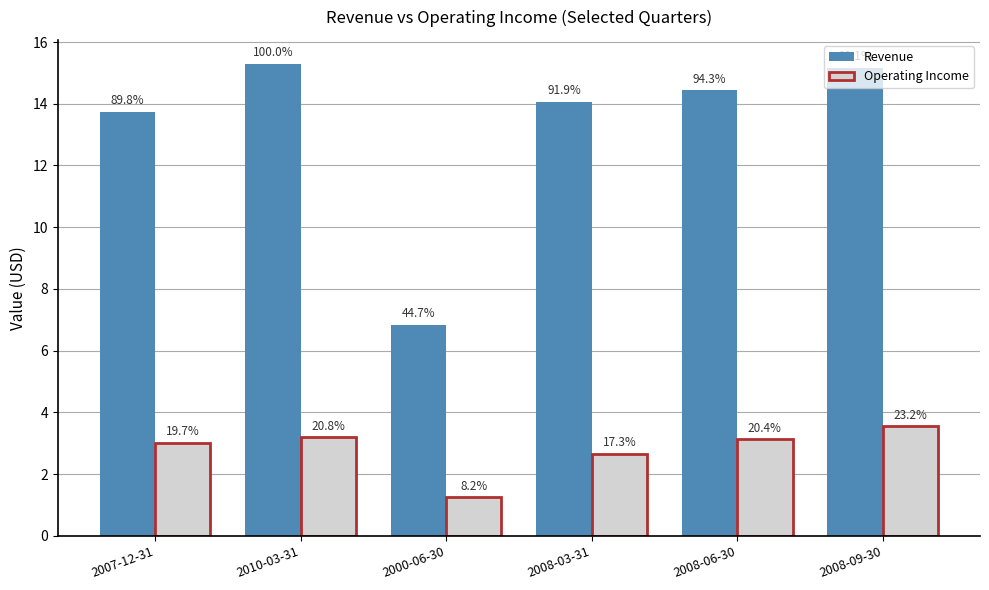

How many bars are there in total?

12